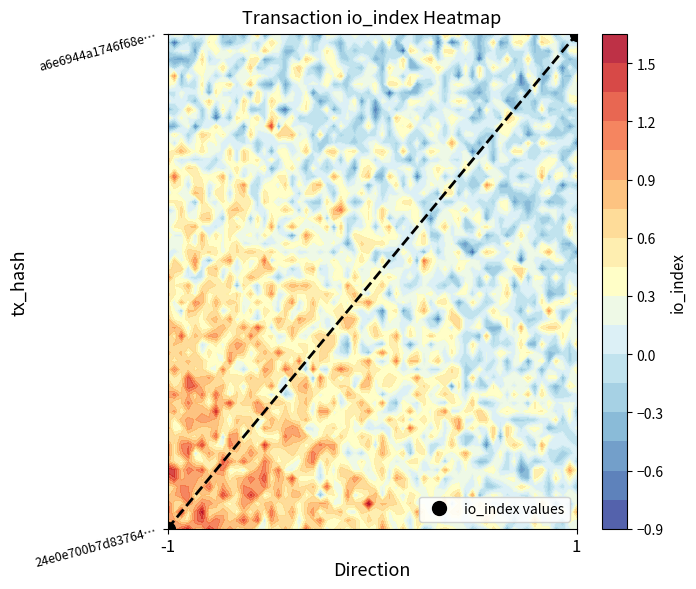

Where is the data nearest to the value 0?

-1